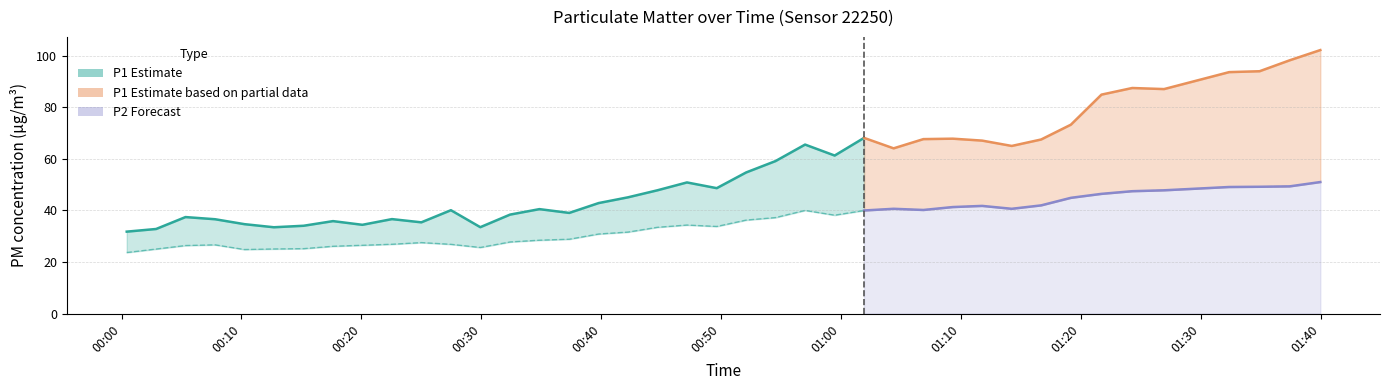

True or false: P1 has a value of 34.6 at 19.

False